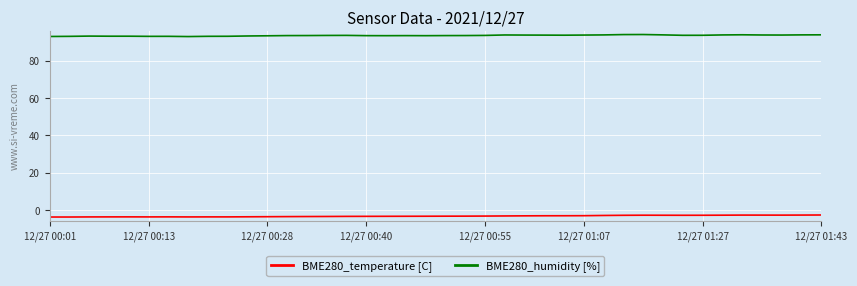

What is the difference between the second highest and second lowest values in the BME280_temperature [C] series?

1.0